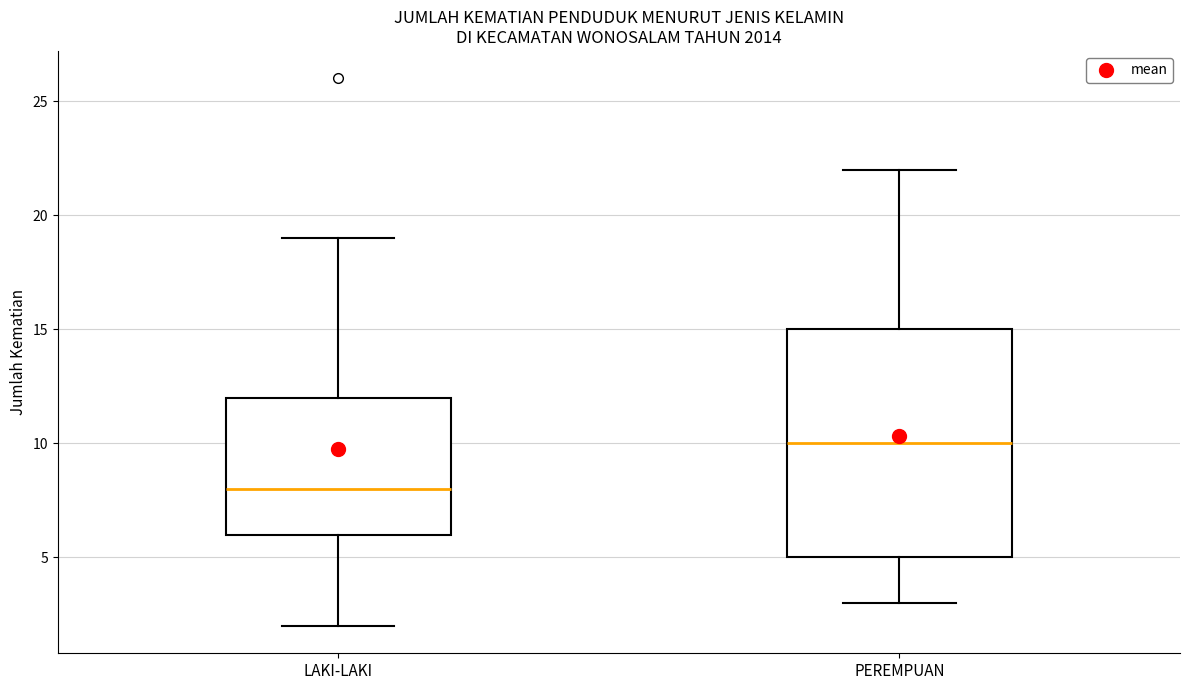

Which box has the highest median line?

PEREMPUAN